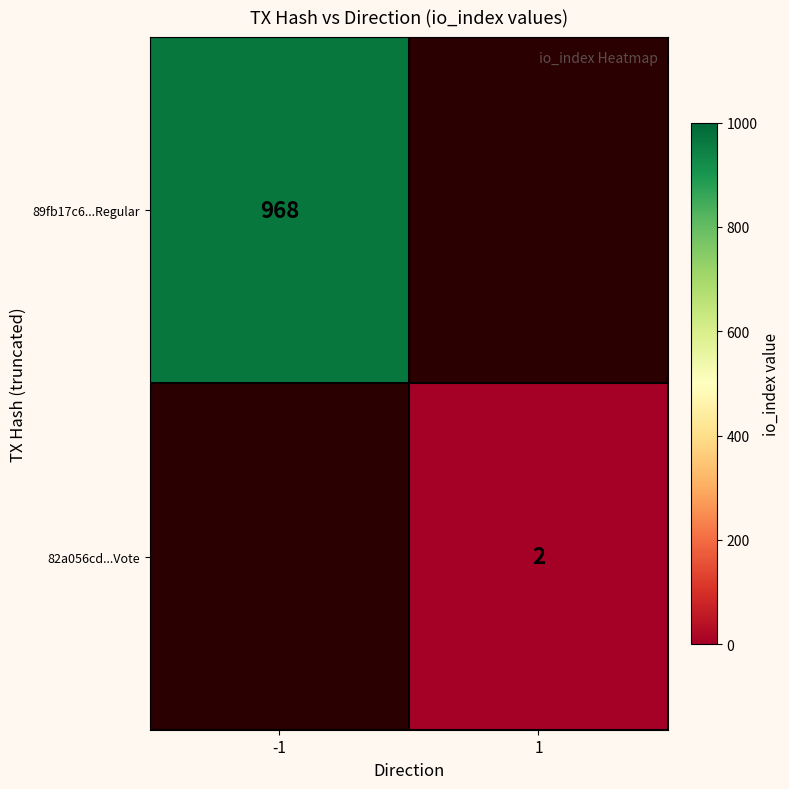

True or false: 82a056cd...Vote has a value of 2 at 1.

True